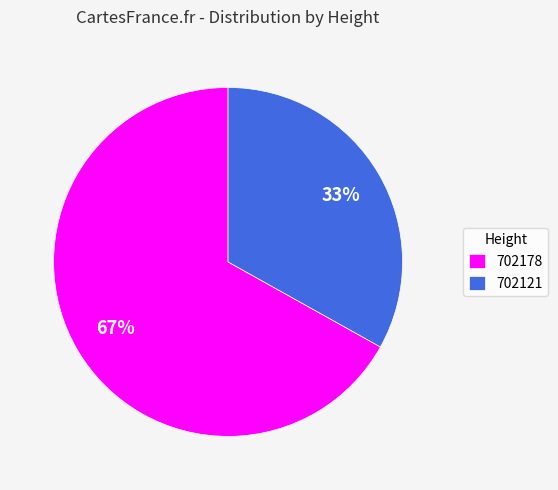

To the nearest percent, what is the average slice percentage?

50%